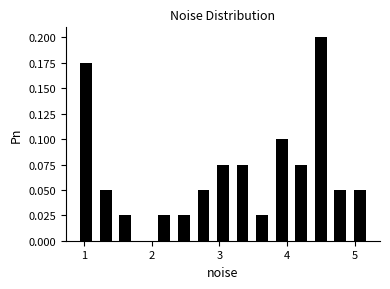

Read against the x-axis, roughly where is the centre of the tallest bar?

4.5